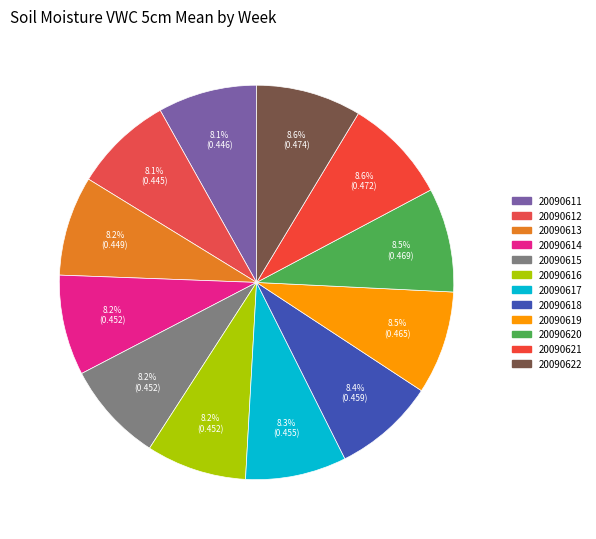

How many slices are in this pie chart?

12